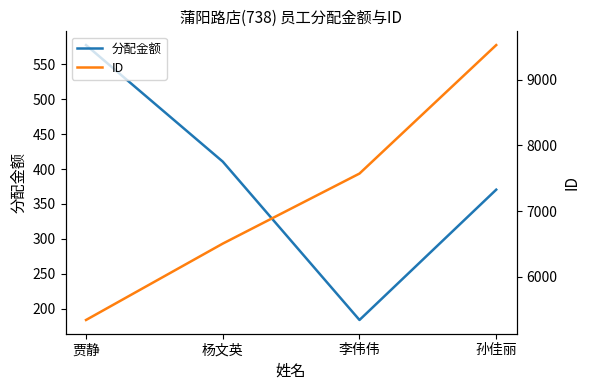

True or false: ID and 分配金额 intersect in this chart.

False